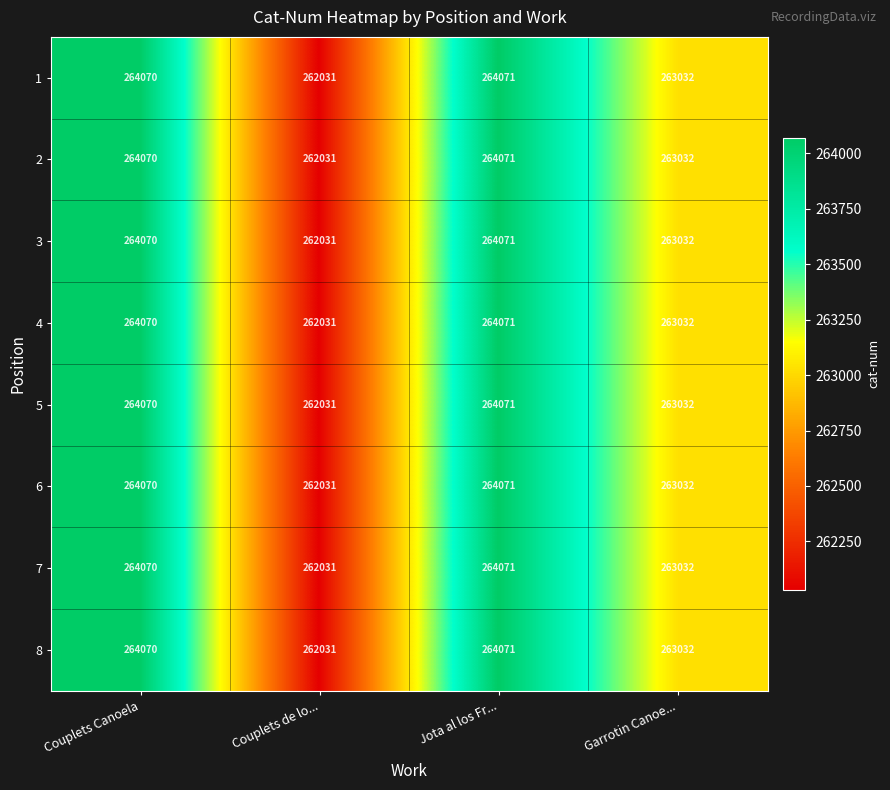

How many series are shown in this chart?

8